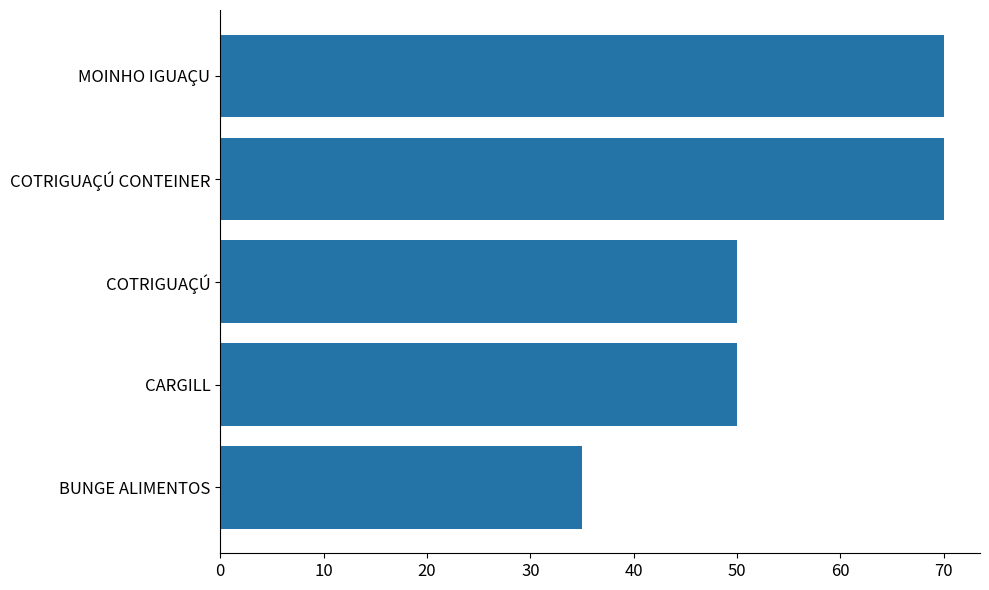

What is the ratio of the value at COTRIGUAÇÚ CONTEINER to the value at BUNGE ALIMENTOS?

2.0